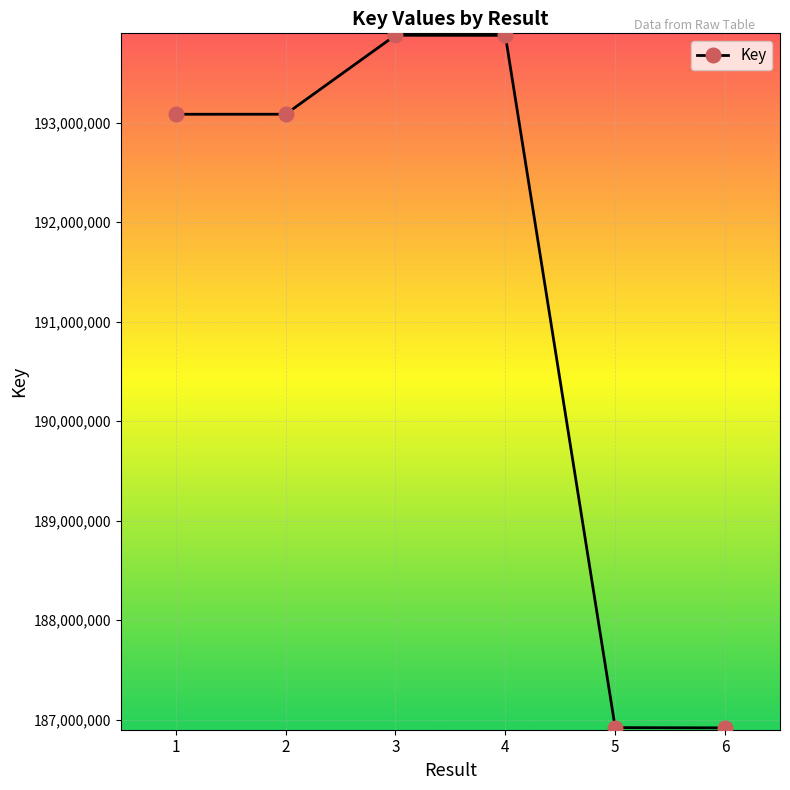

Is it true that the value at 2 is 290922935?

False